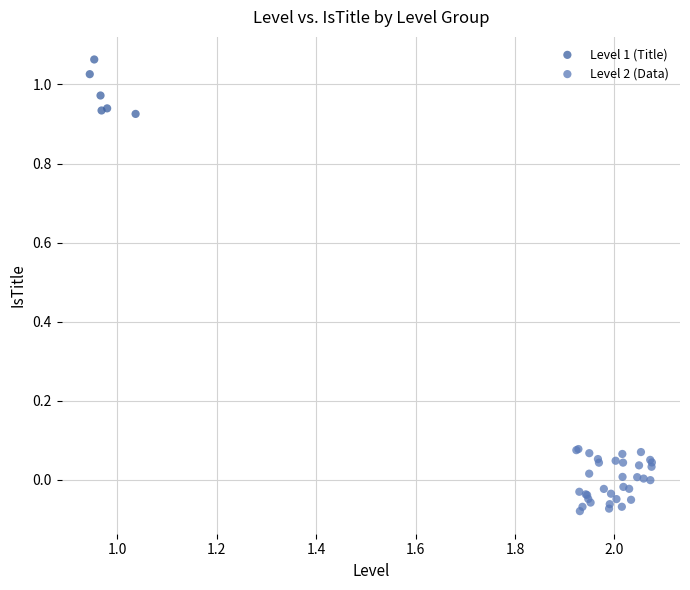

Which series reaches the minimum Y coordinate?

Level 2 (Data)